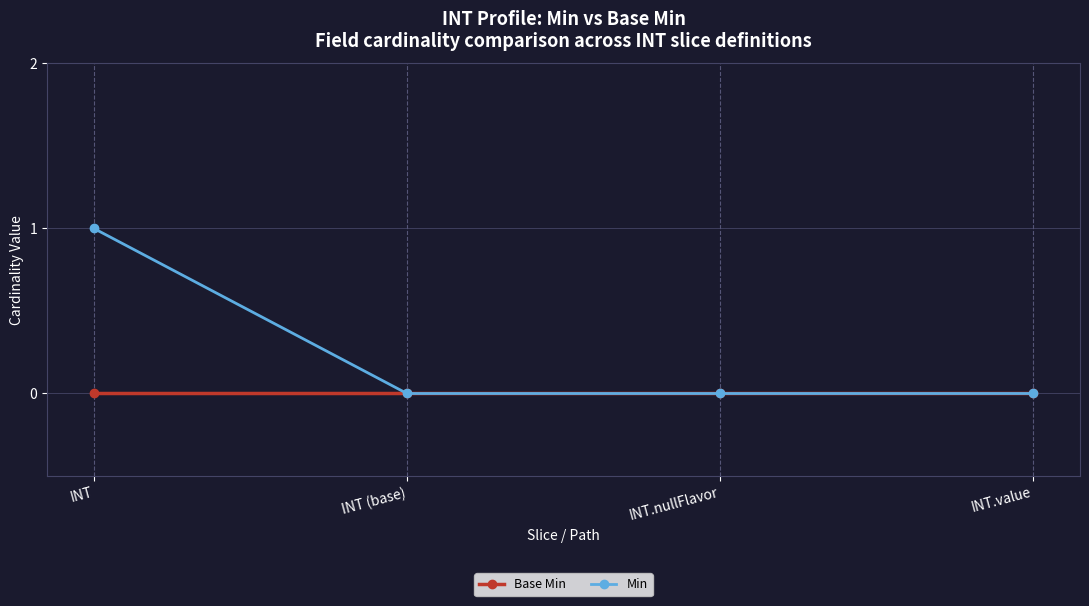

How many lines are shown in the chart?

2